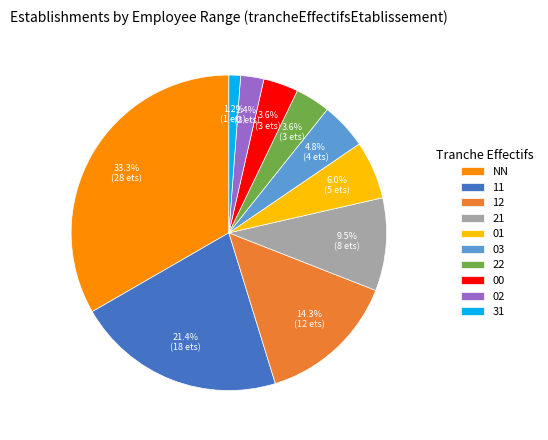

Between 21 and 00, which is larger?

21